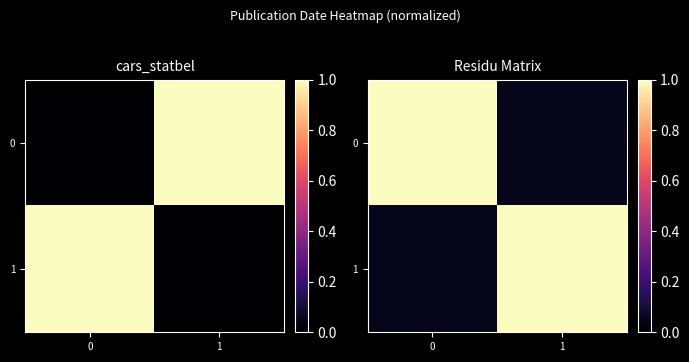

The 1 series shows 0.1 at 0. True or false?

True